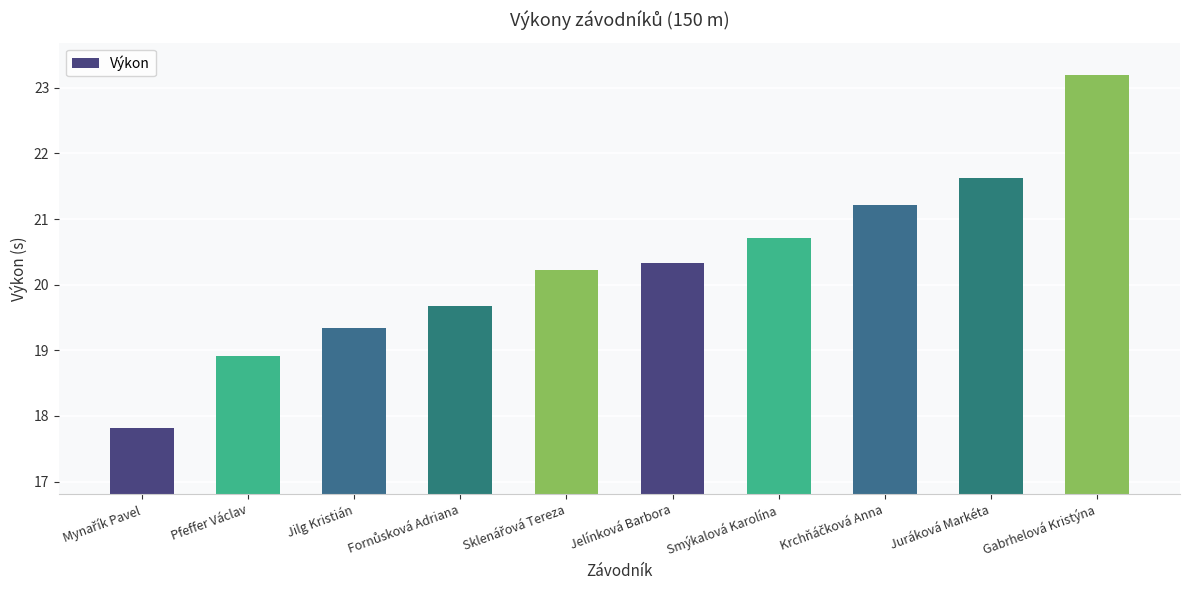

What value does the data have at Smýkalová Karolína?

20.7